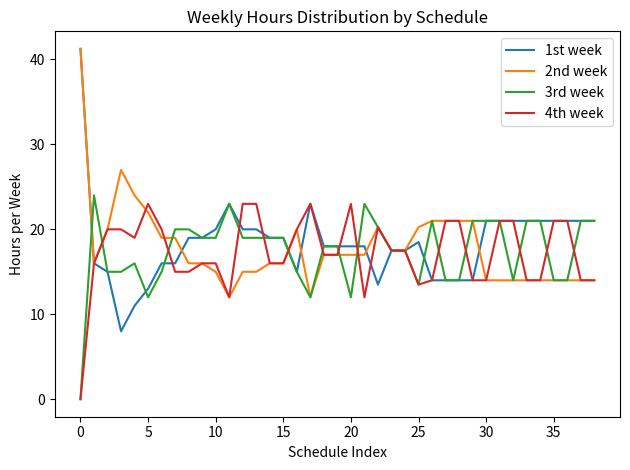

Does the chart display data point markers on the line(s)?

No